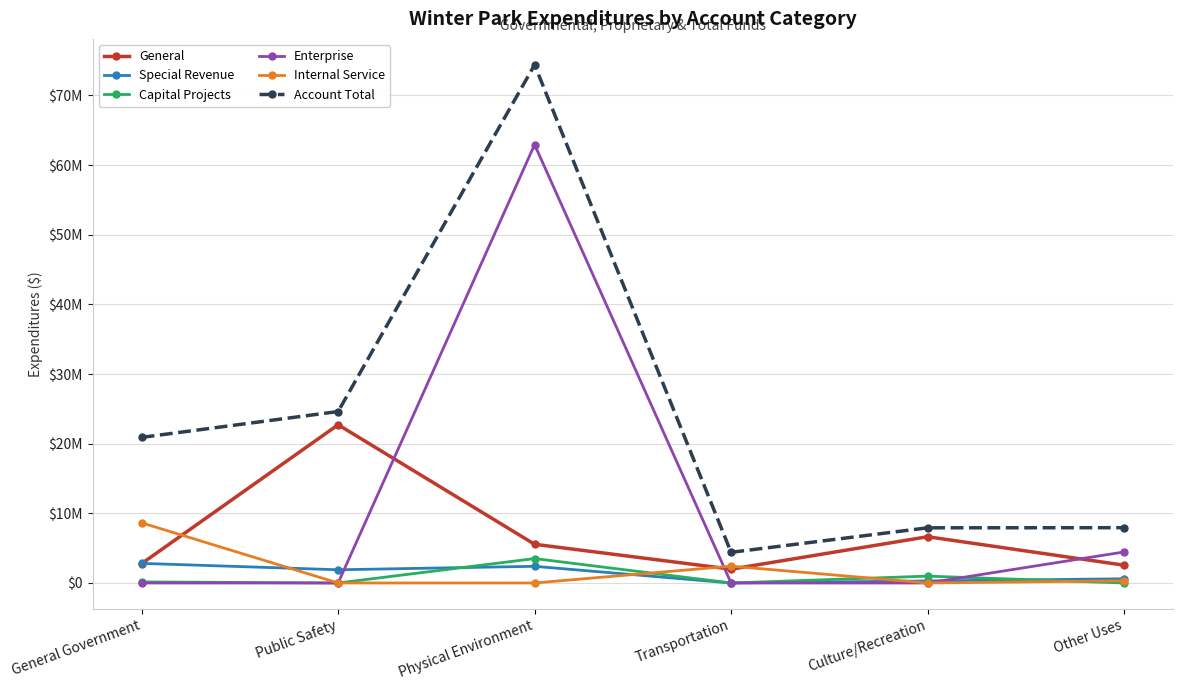

Does the chart have visible grid lines?

Yes